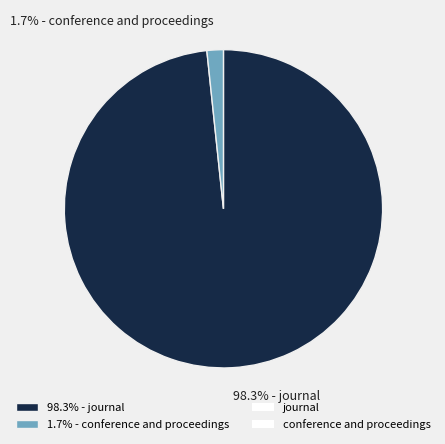

Which slice represents more than half of the pie?

98.3% - journal